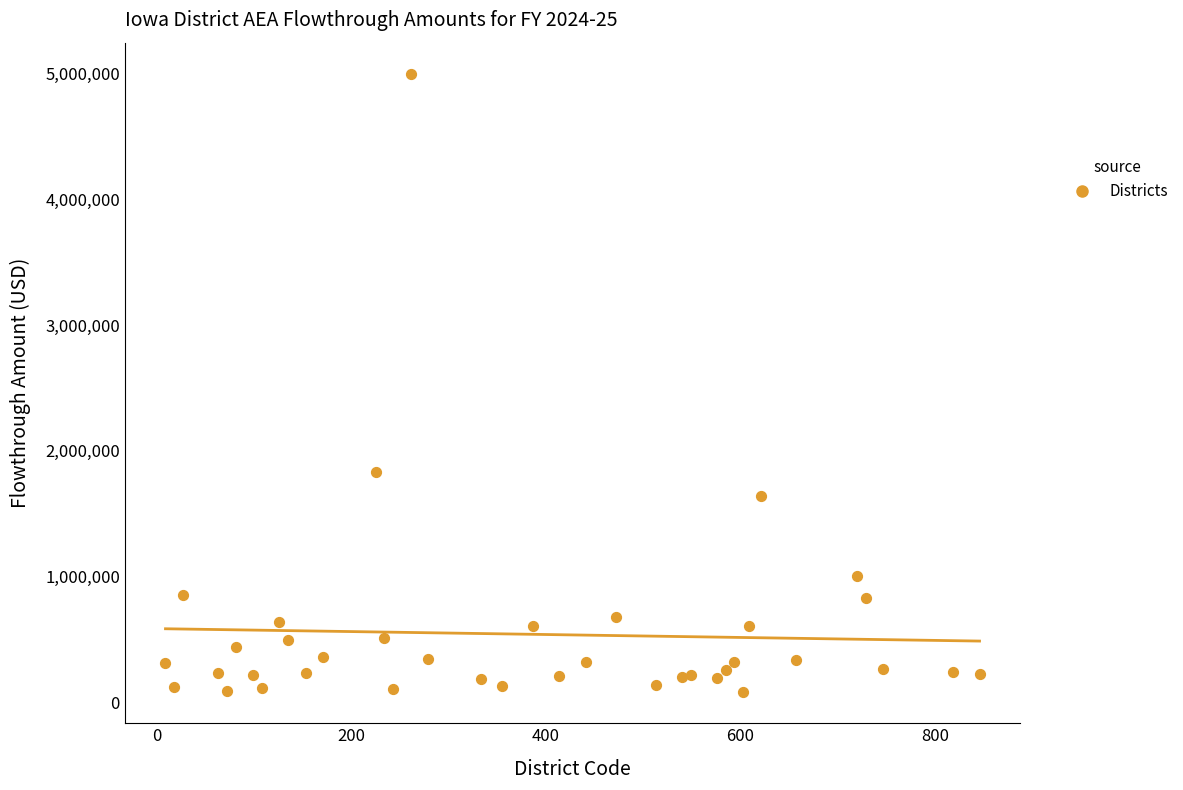

What Y value in the scatter plot is closest to 2539571?

1834193